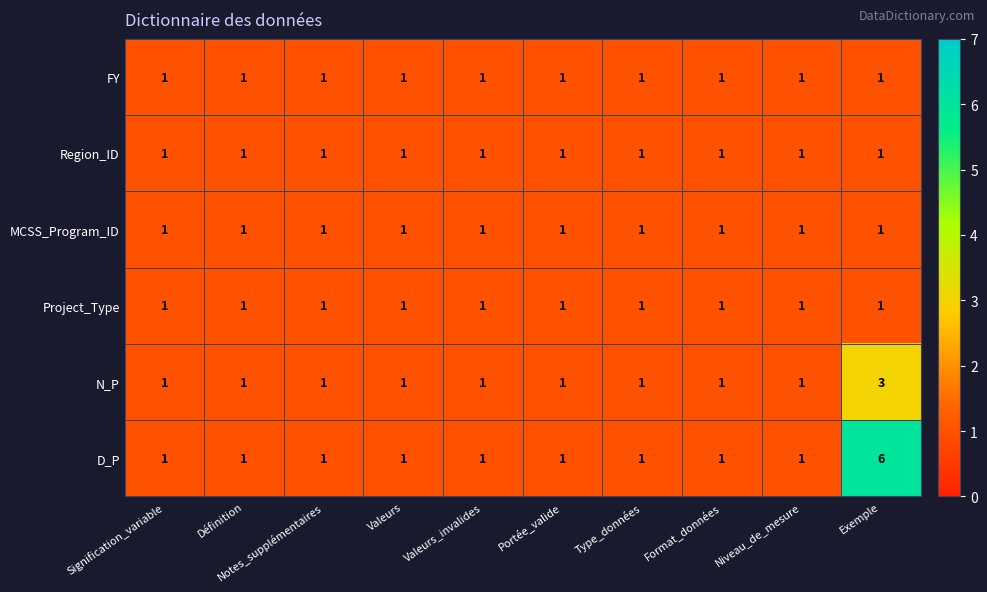

Which series has the largest range (max minus min)?

D_P